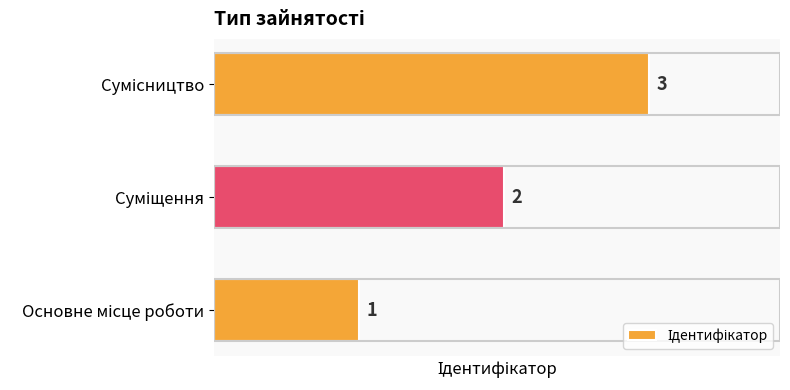

Count the values in the range 1 to 3.

3